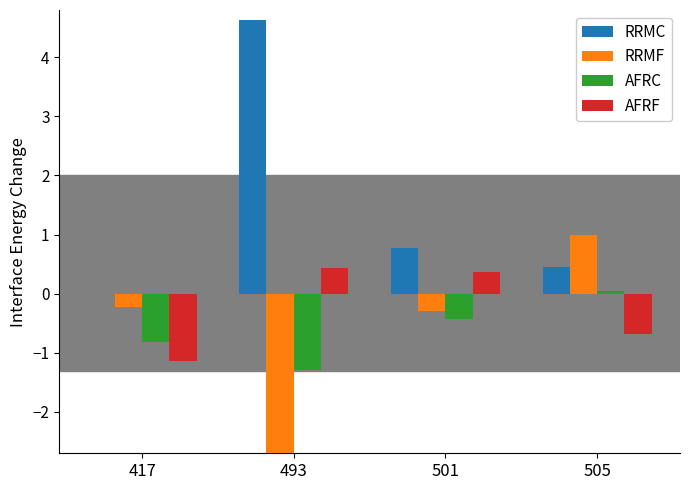

Which has a higher value, 417 or 505?

505